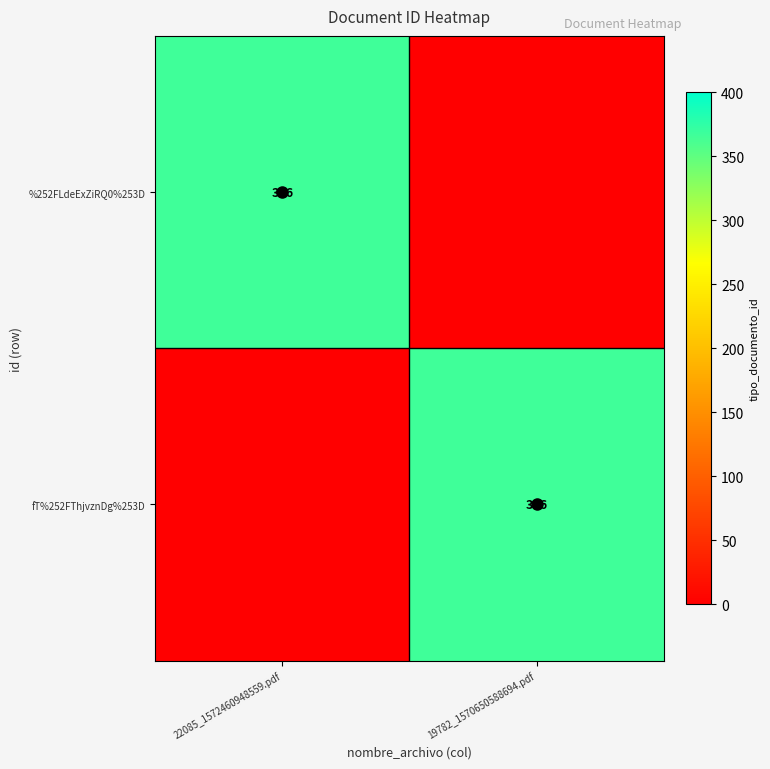

The value of %252FLdeExZiRQ0%253D at 22085_1572460948559.pdf is 550. True or false?

False